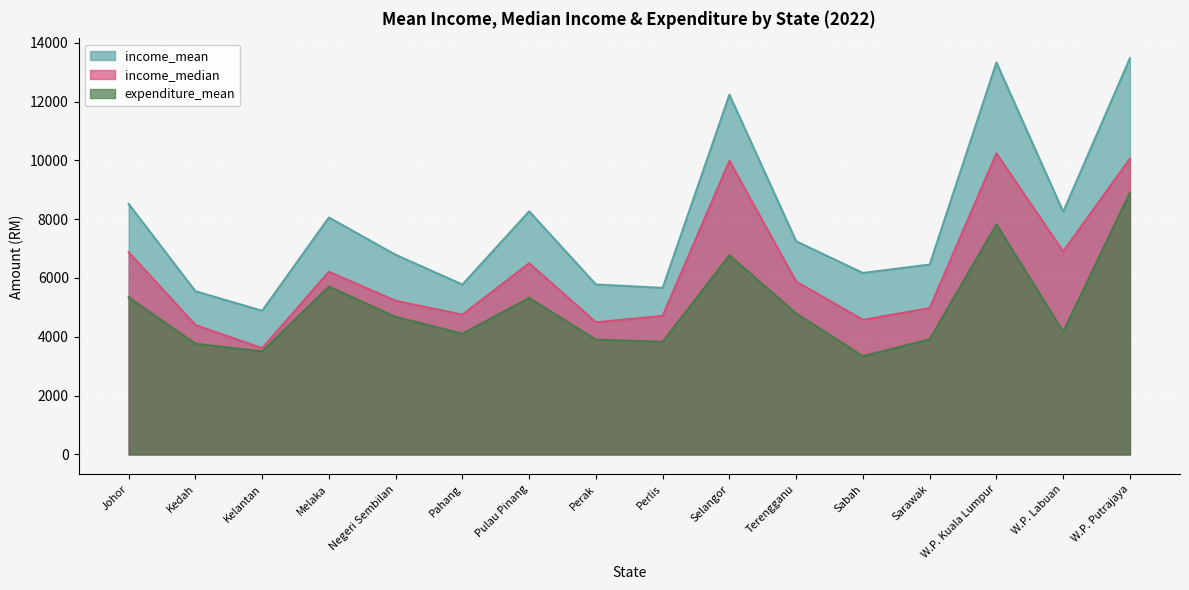

How many interior local valleys does the expenditure_mean series have?

5